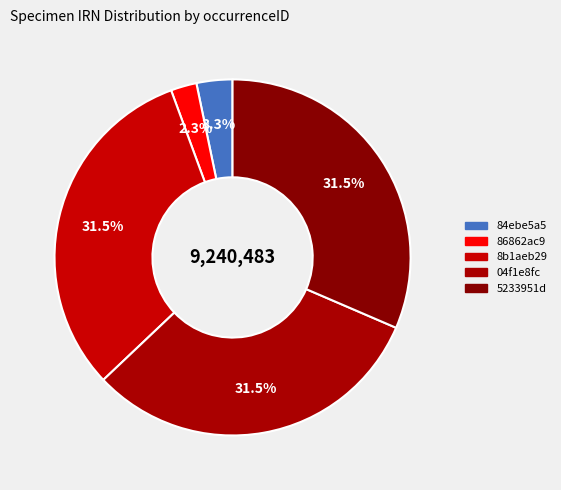

Between 04f1e8fc and 8b1aeb29, which is larger?

04f1e8fc